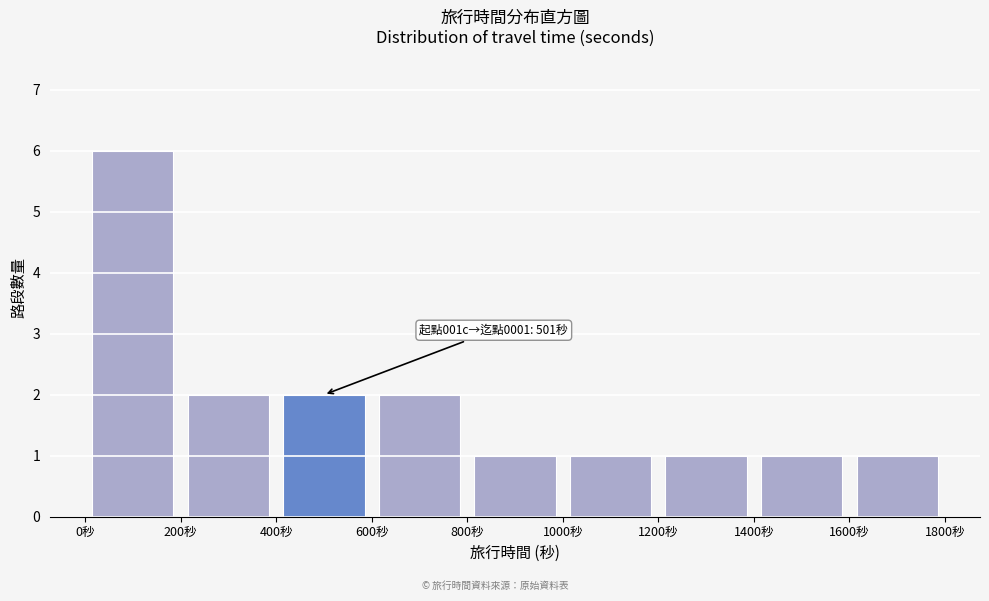

Over which range of the x-axis is the bar tallest?

0 to 200